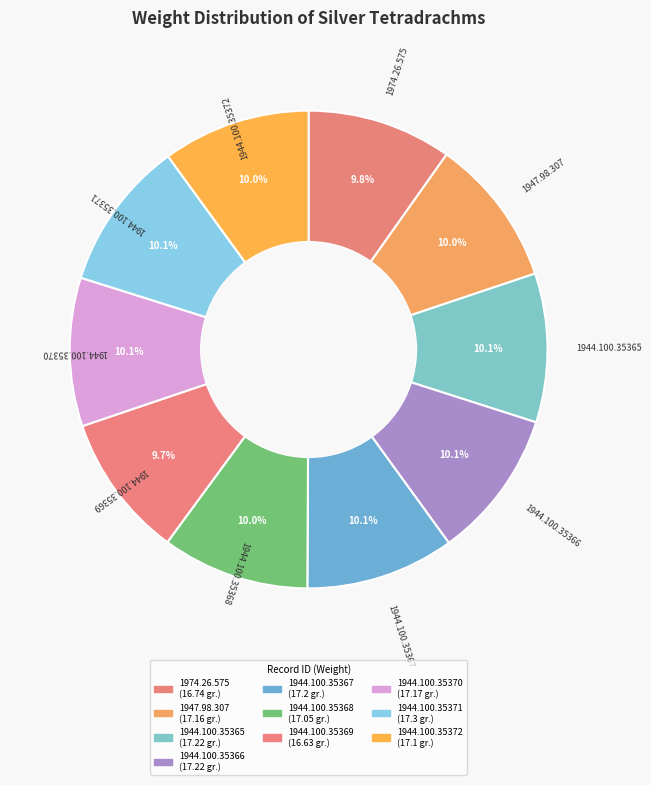

To the nearest percent, what percentage of the pie is 1944.100.35366?

10%